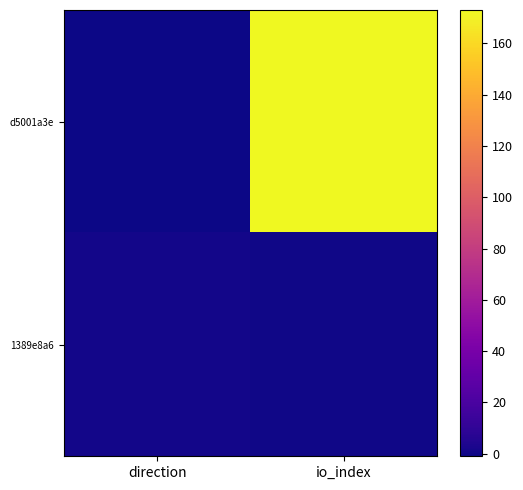

Between io_index and direction, which is larger?

io_index